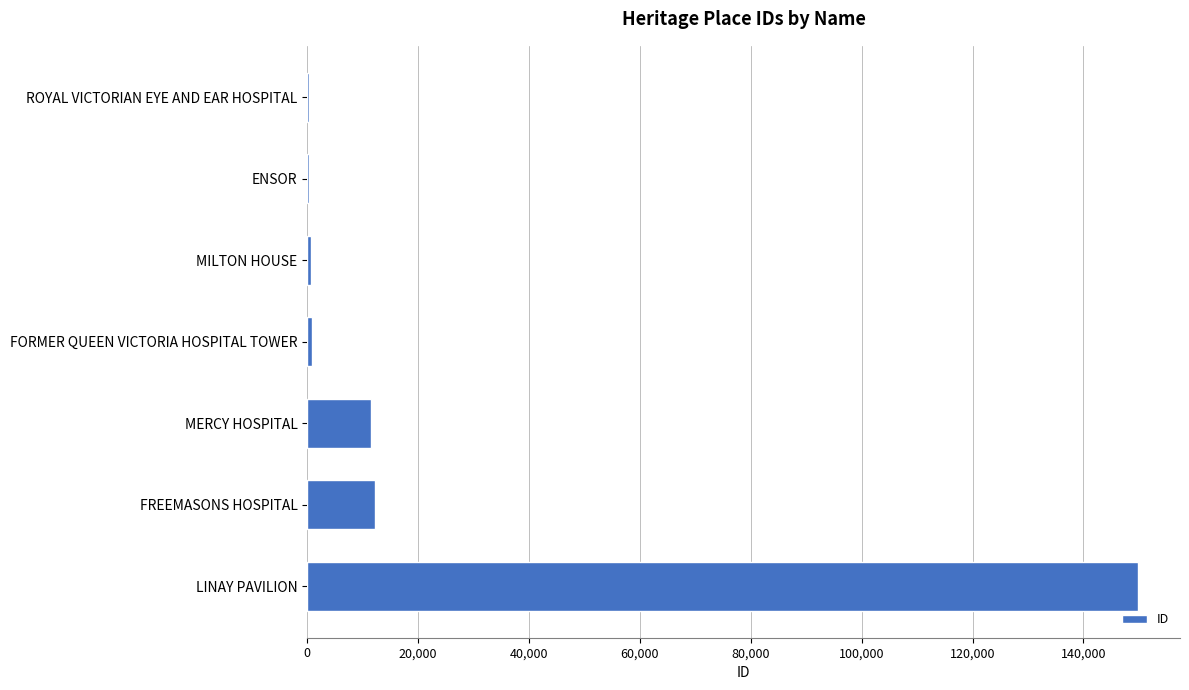

True or false: the data shows 18575 at MERCY HOSPITAL.

False